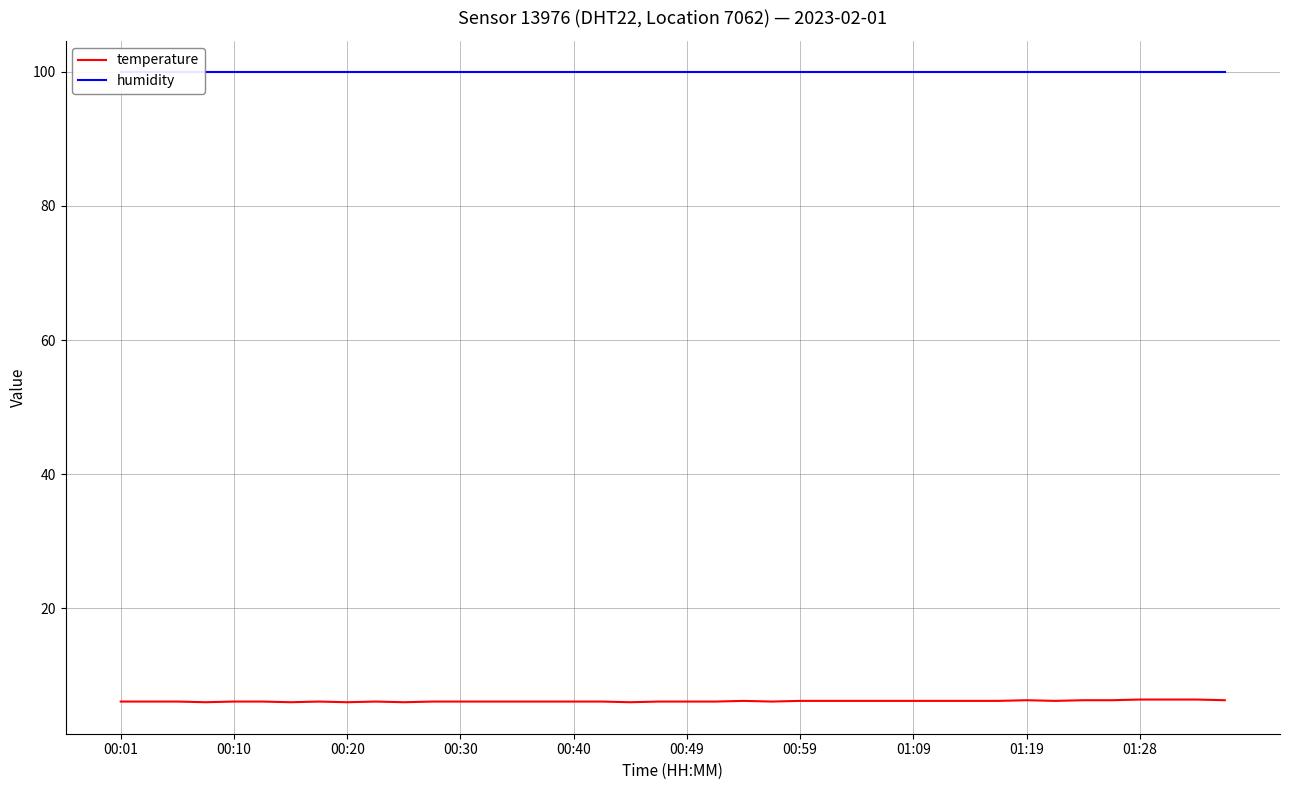

What is the sum of the humidity values at 36 and 01:28?

199.8